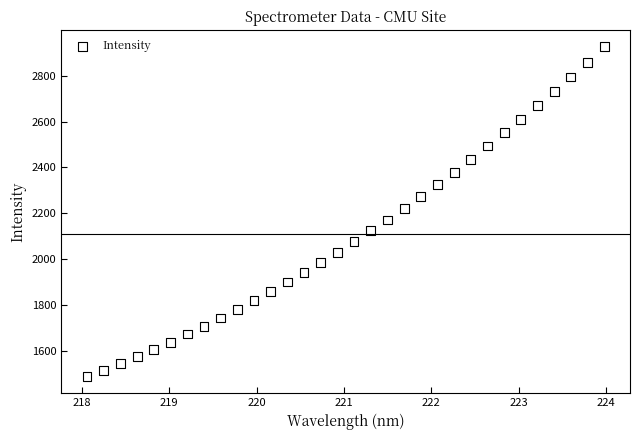

What is the range of Y values (max minus min)?

1437.0